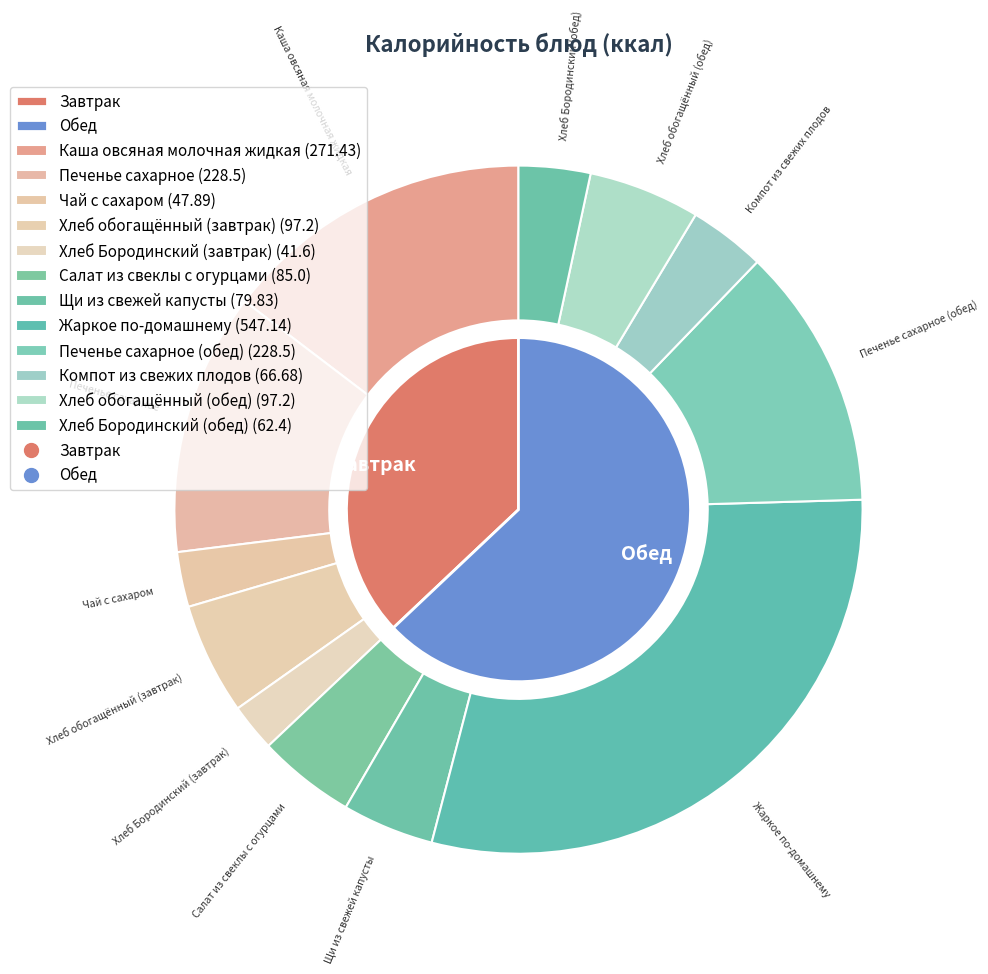

To the nearest percent, what is the average slice percentage?

8%